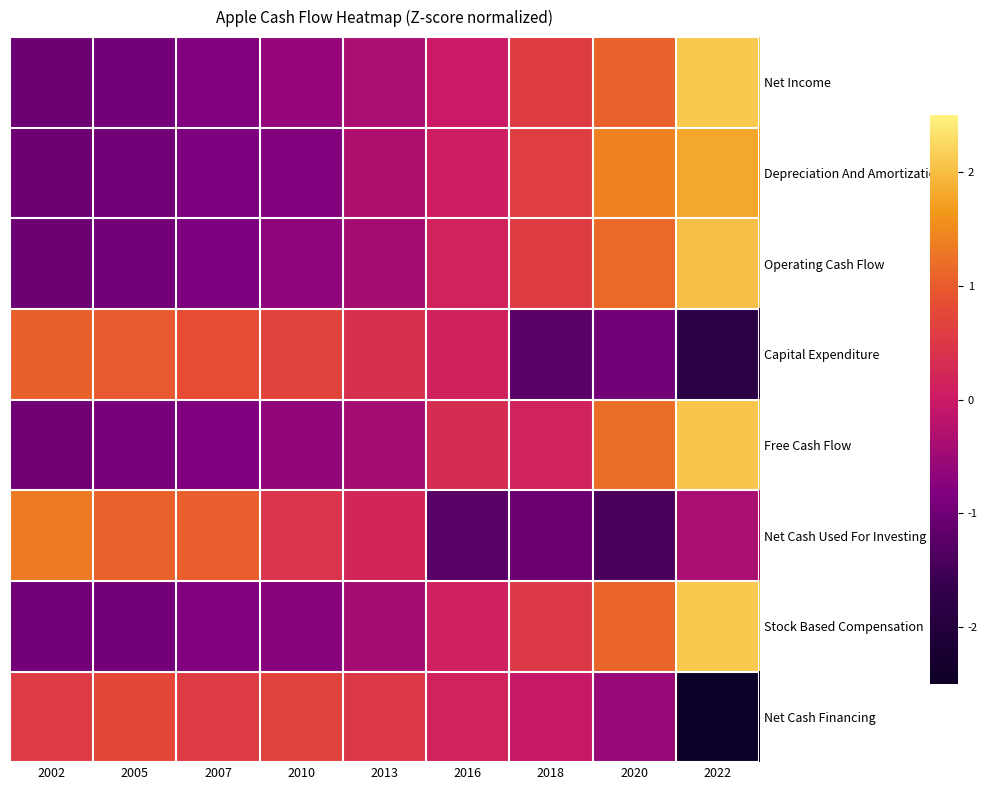

Reading left to right, list all the values displayed in this chart.

Net Income: 2002=-1.0	2005=-1.0	2007=-0.8	2010=-0.6	2013=-0.4	2016=-0.0	2018=0.6	2020=1.1	2022=2.1
Depreciation And Amortization: 2002=-1.0	2005=-1.0	2007=-0.8	2010=-0.8	2013=-0.3	2016=0.1	2018=0.6	2020=1.4	2022=1.8
Operating Cash Flow: 2002=-1.0	2005=-1.0	2007=-0.8	2010=-0.7	2013=-0.4	2016=0.2	2018=0.6	2020=1.1	2022=2.0
Capital Expenditure: 2002=1.0	2005=1.0	2007=0.8	2010=0.7	2013=0.4	2016=0.1	2018=-1.2	2020=-1.0	2022=-1.8
Free Cash Flow: 2002=-1.0	2005=-0.9	2007=-0.8	2010=-0.6	2013=-0.4	2016=0.3	2018=0.2	2020=1.2	2022=2.1
Net Cash Used For Investing: 2002=1.3	2005=1.1	2007=1.0	2010=0.4	2013=0.2	2016=-1.3	2018=-1.0	2020=-1.4	2022=-0.4
Stock Based Compensation: 2002=-0.9	2005=-0.9	2007=-0.8	2010=-0.7	2013=-0.4	2016=0.1	2018=0.5	2020=1.1	2022=2.1
Net Cash Financing: 2002=0.5	2005=0.7	2007=0.6	2010=0.7	2013=0.5	2016=0.2	2018=-0.0	2020=-0.6	2022=-2.6